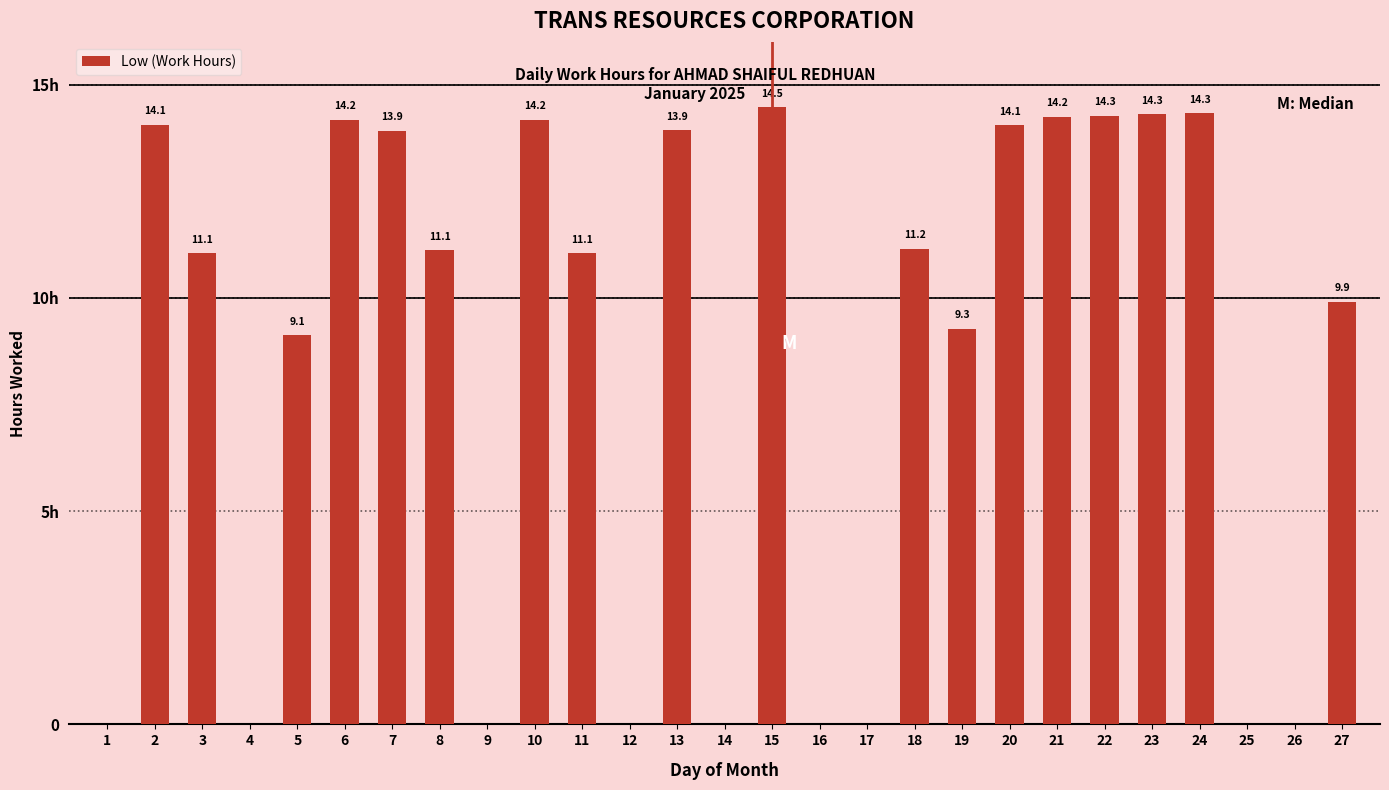

Are the bars horizontal?

No